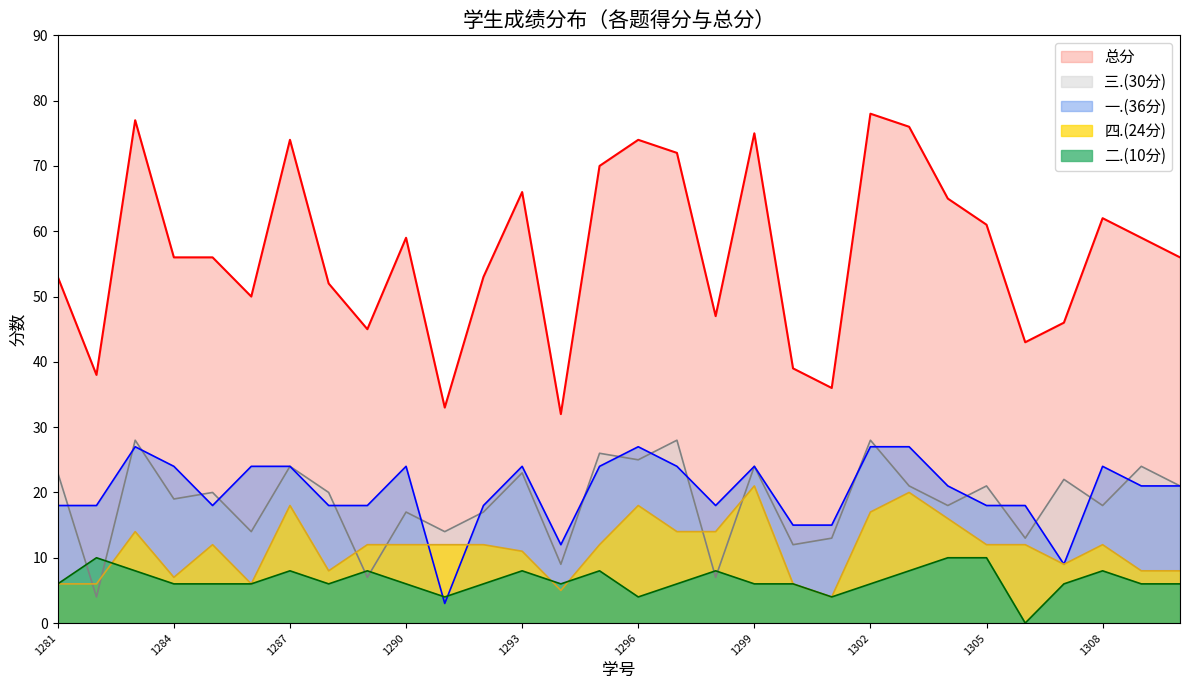

True or false: 四.(24分) and 二.(10分) intersect in this chart.

True